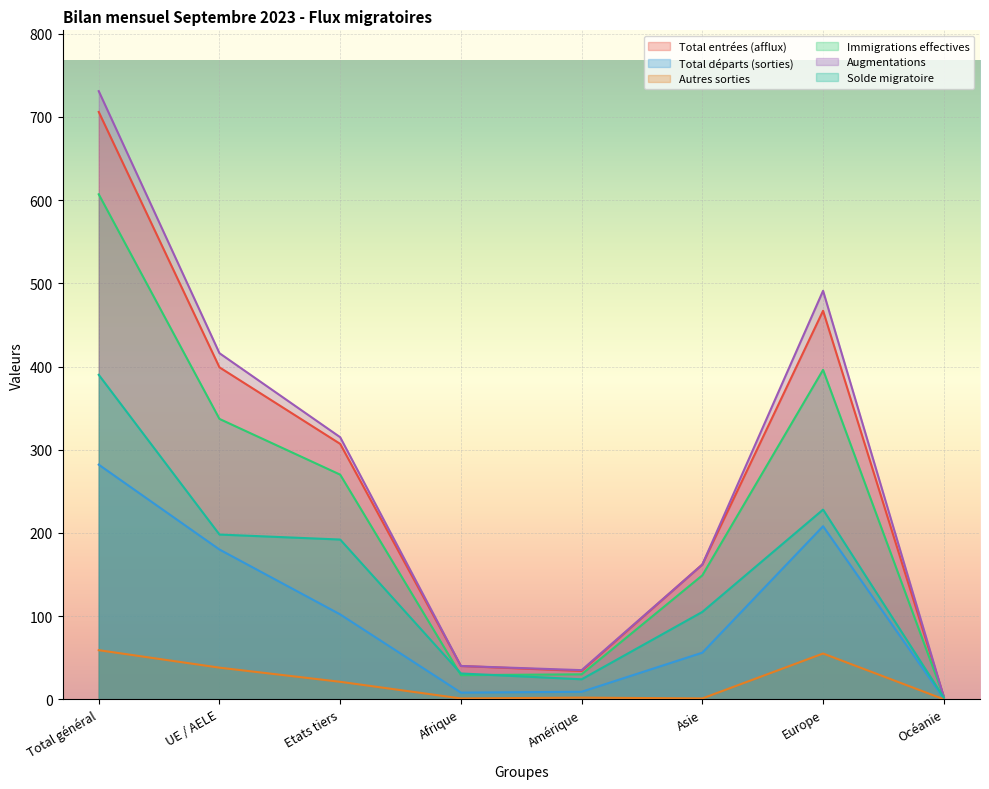

At how many categories does at least one series exceed 353?

3